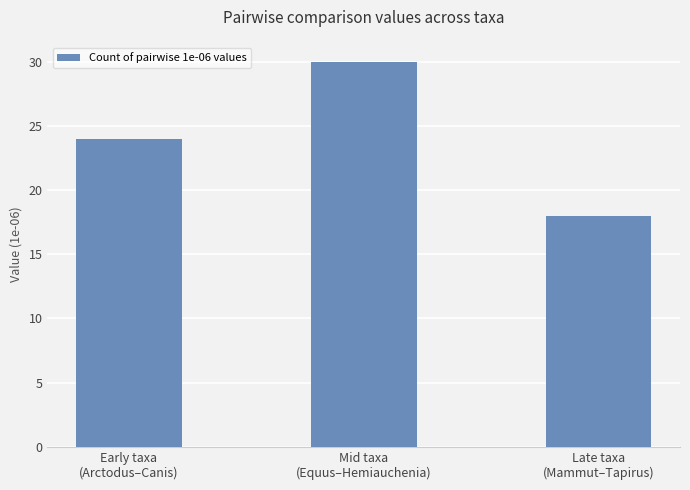

What position from the right is Late taxa
(Mammut–Tapirus)?

1